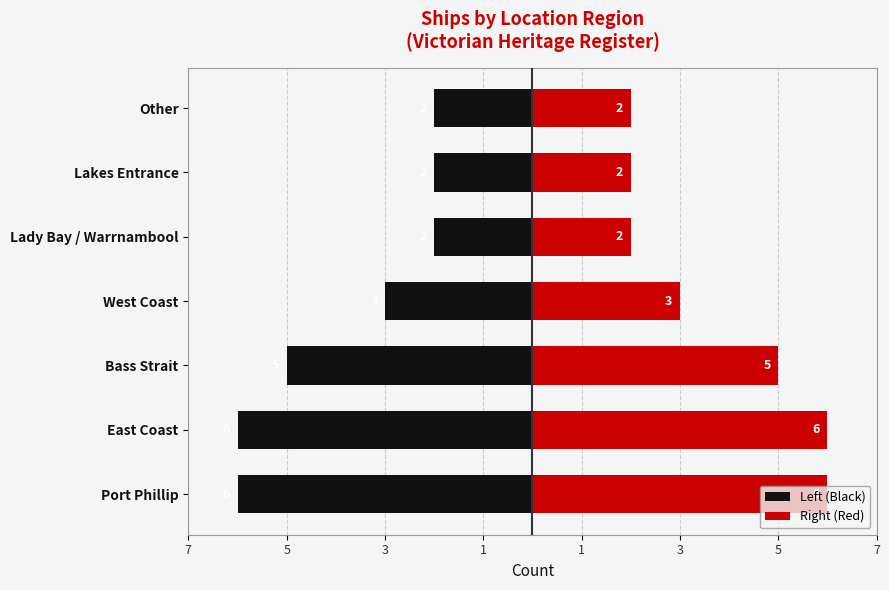

What is the difference between the Left (Black) values at Other and Port Phillip?

4